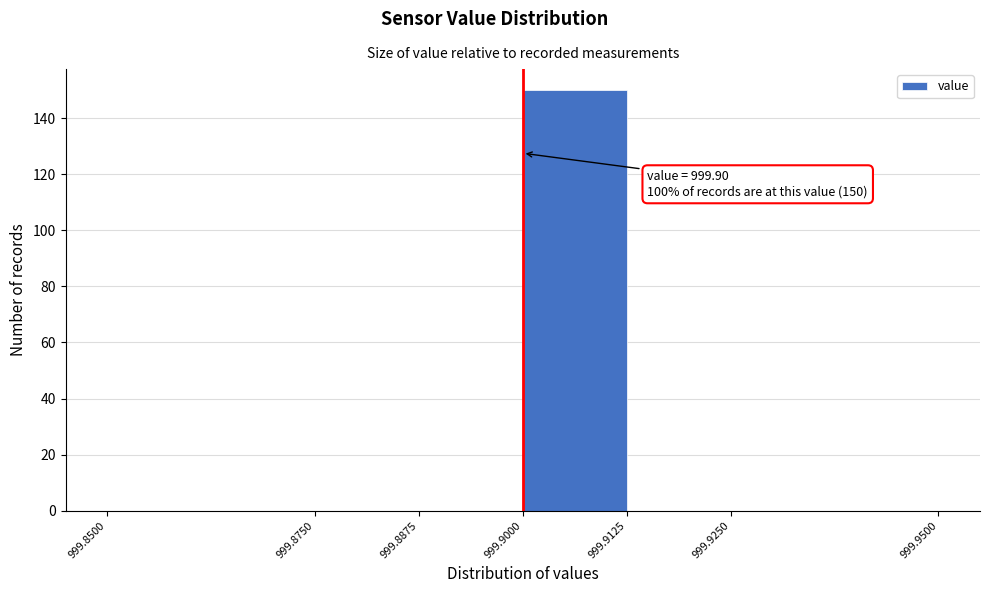

Which range on the x-axis has the tallest bar?

999.9000 to 999.9125